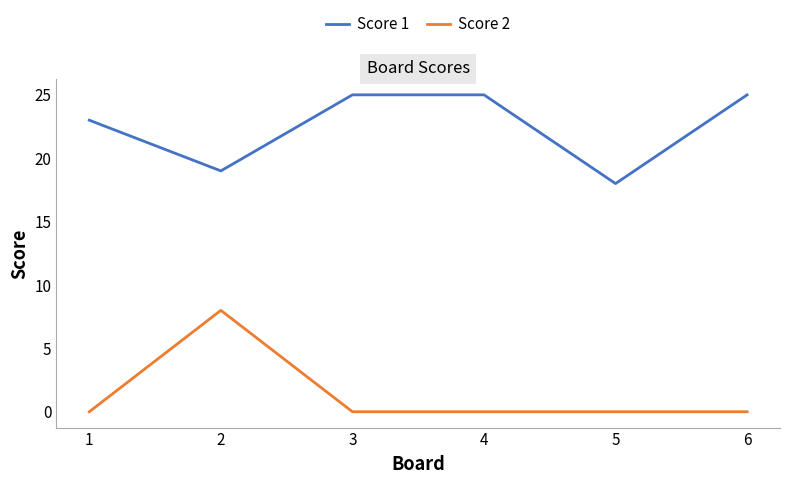

Rank the series by their maximum value, from highest to lowest.

Score 1, Score 2